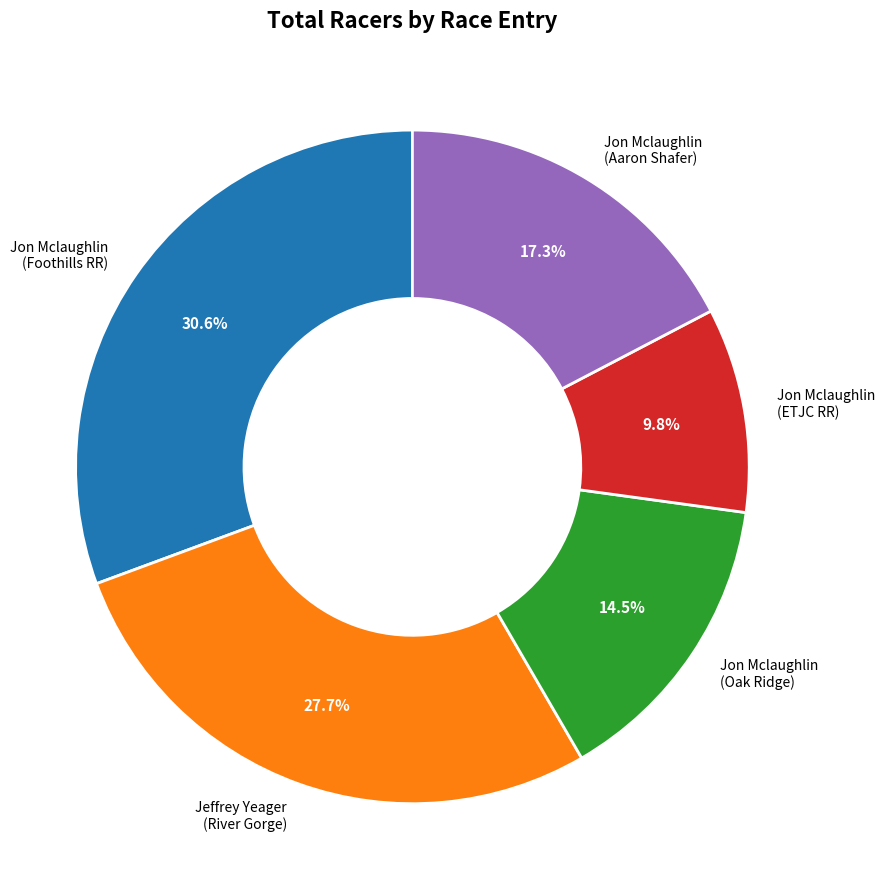

What is the largest slice in the pie chart?

Jon Mclaughlin (Foothills RR)